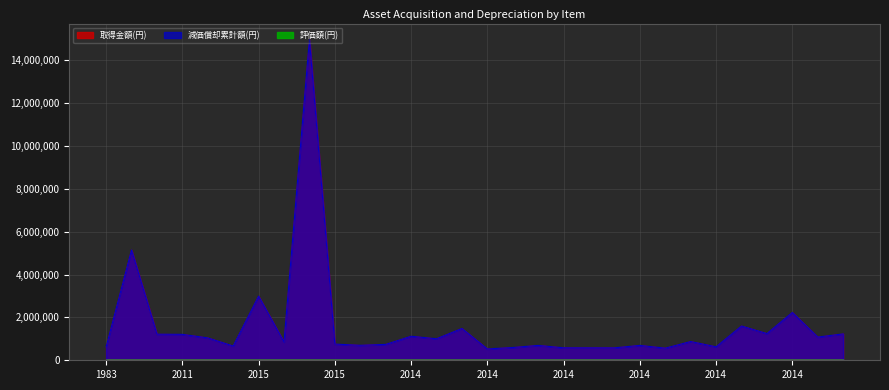

Where is the first local minimum for 取得金額(円)?

2008